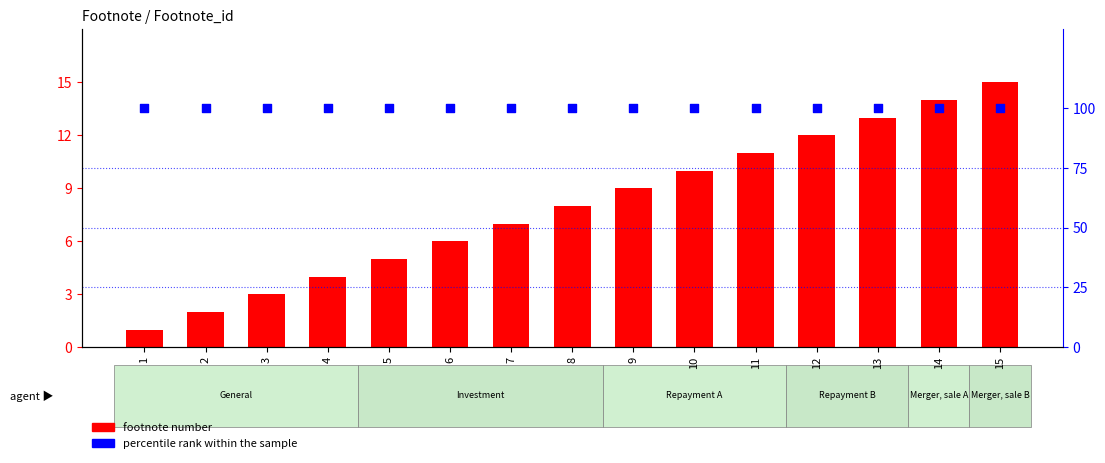

What is the total value across all series at 14?

114